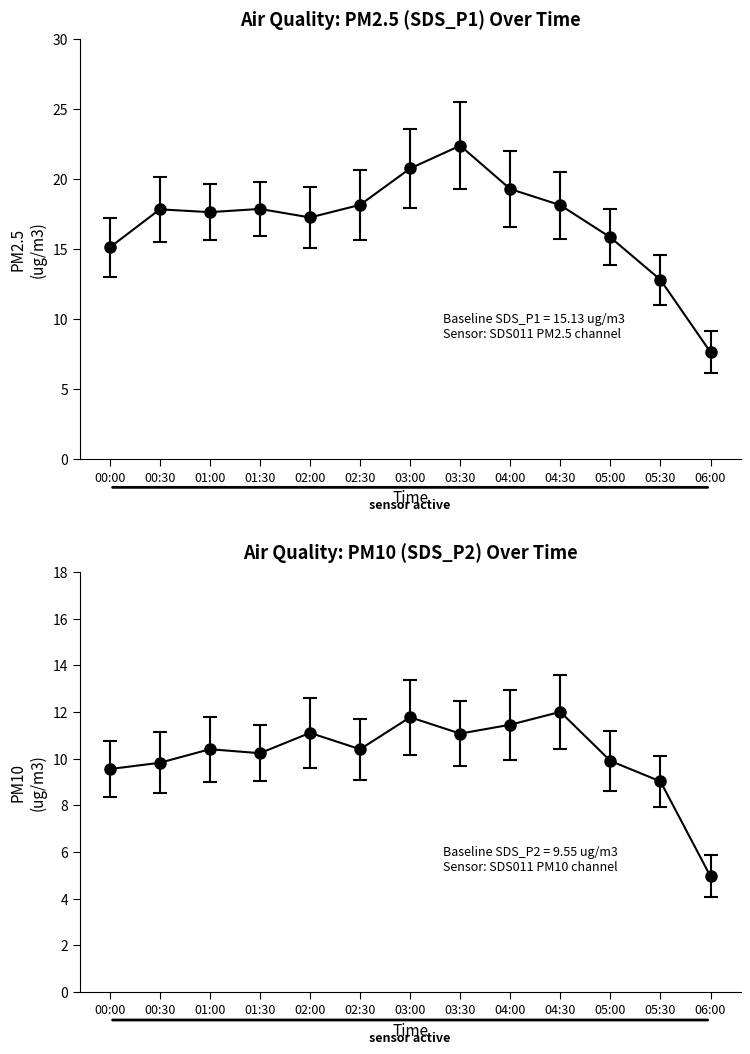

At which category does SDS_P1 reach its first local valley?

01:00